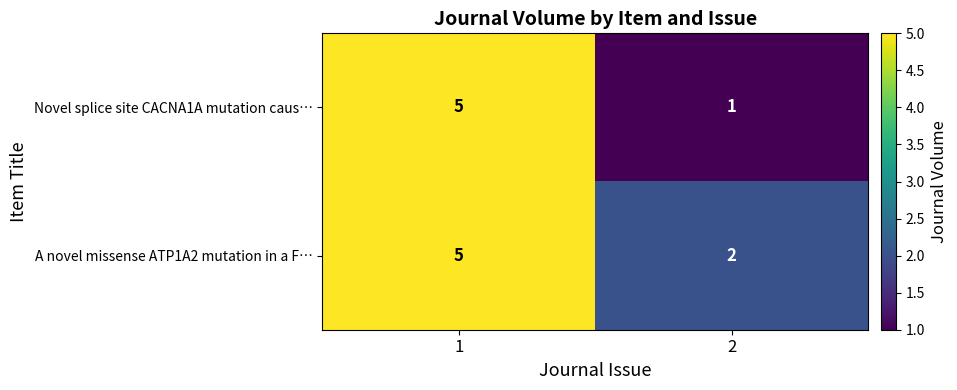

Rank the series by their average value, from highest to lowest.

A novel missense ATP1A2 mutation in a F…, Novel splice site CACNA1A mutation caus…